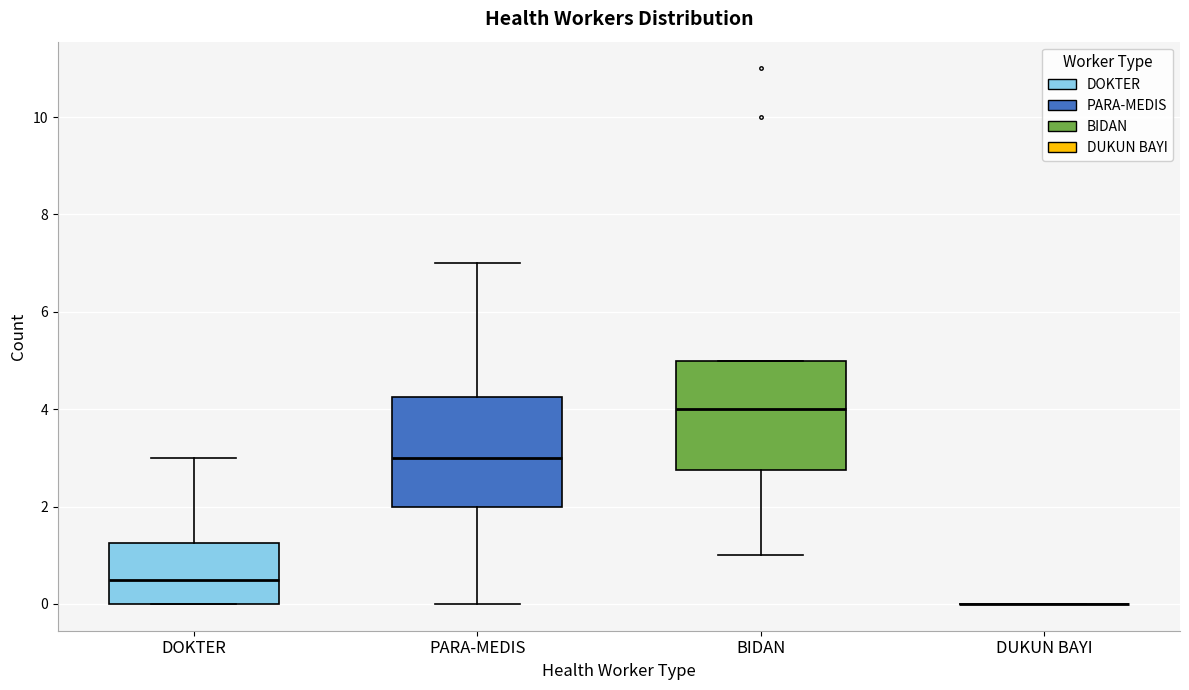

Reading left to right, transcribe this box plot: for each box, give where its median line is, the range the box spans, and where its two whiskers end, as read against the y-axis. The values are not printed on the chart, so give them approximately, as read against the axis.

DOKTER: median 0.6, box 0.0 to 1.2, whiskers 0.0 to 3.0
PARA-MEDIS: median 3.0, box 2.0 to 4.2, whiskers 0.0 to 7.0
BIDAN: median 4.0, box 2.8 to 5.0, whiskers 1.0 to 5.0
DUKUN BAYI: box collapsed to a line at 0.0, whiskers 0.0 to 0.0